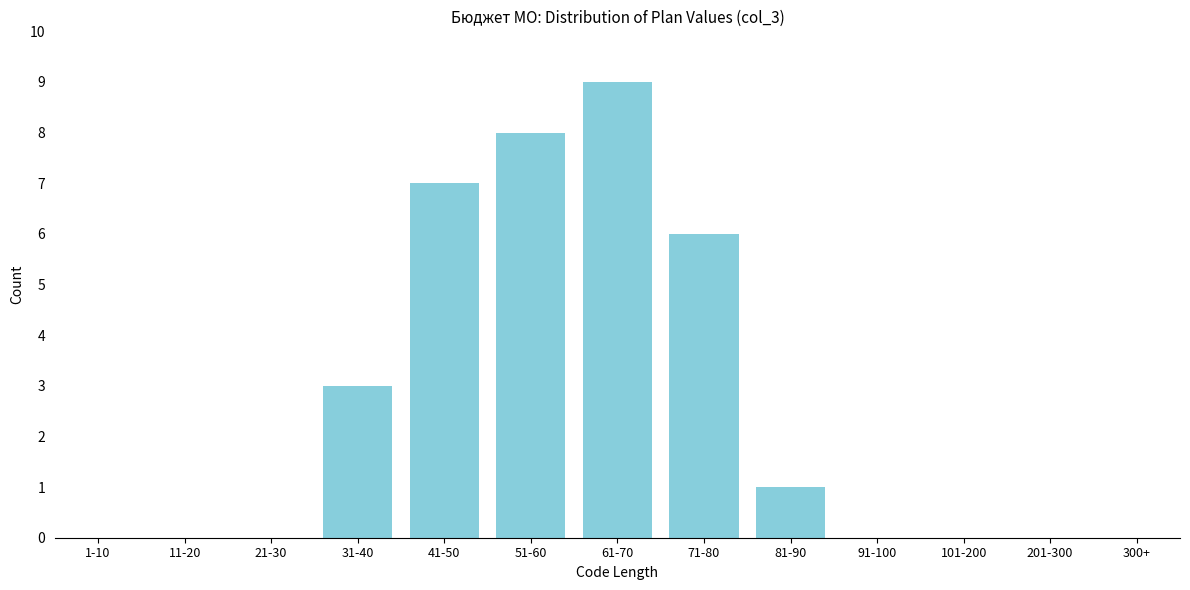

Reading right to left, list all the values displayed in this chart.

300+=0	201-300=0	101-200=0	91-100=0	81-90=1	71-80=6	61-70=9	51-60=8	41-50=7	31-40=3	21-30=0	11-20=0	1-10=0